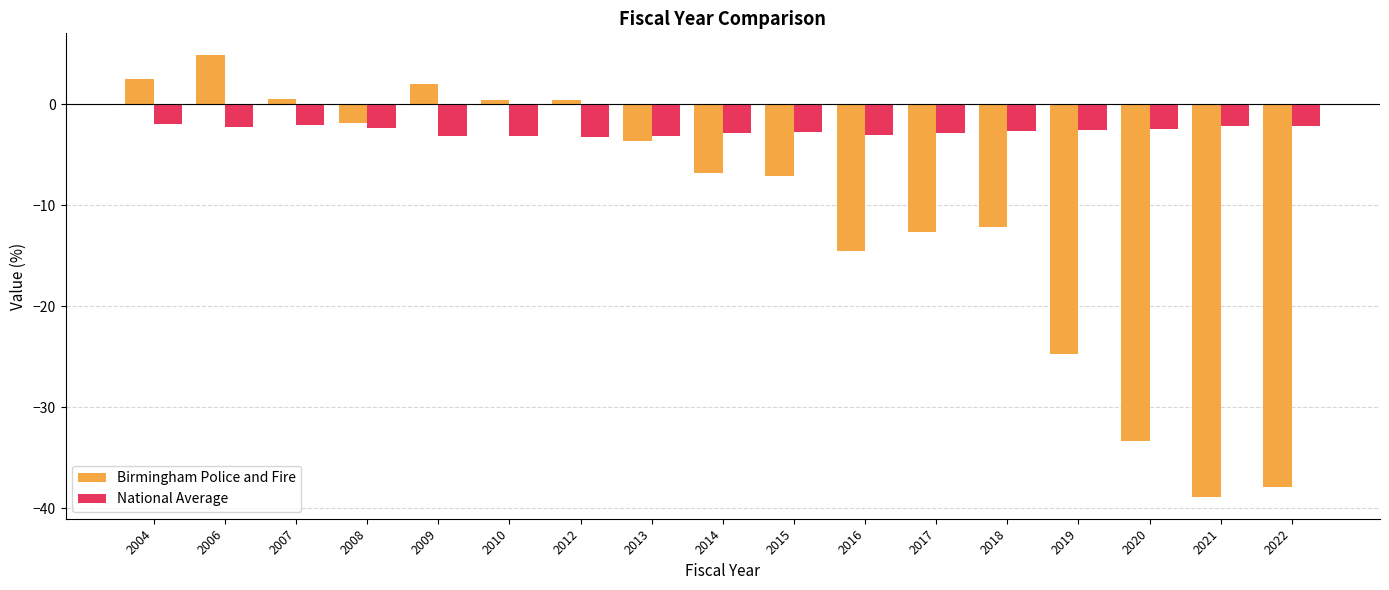

Does the chart contain stacked bars?

No